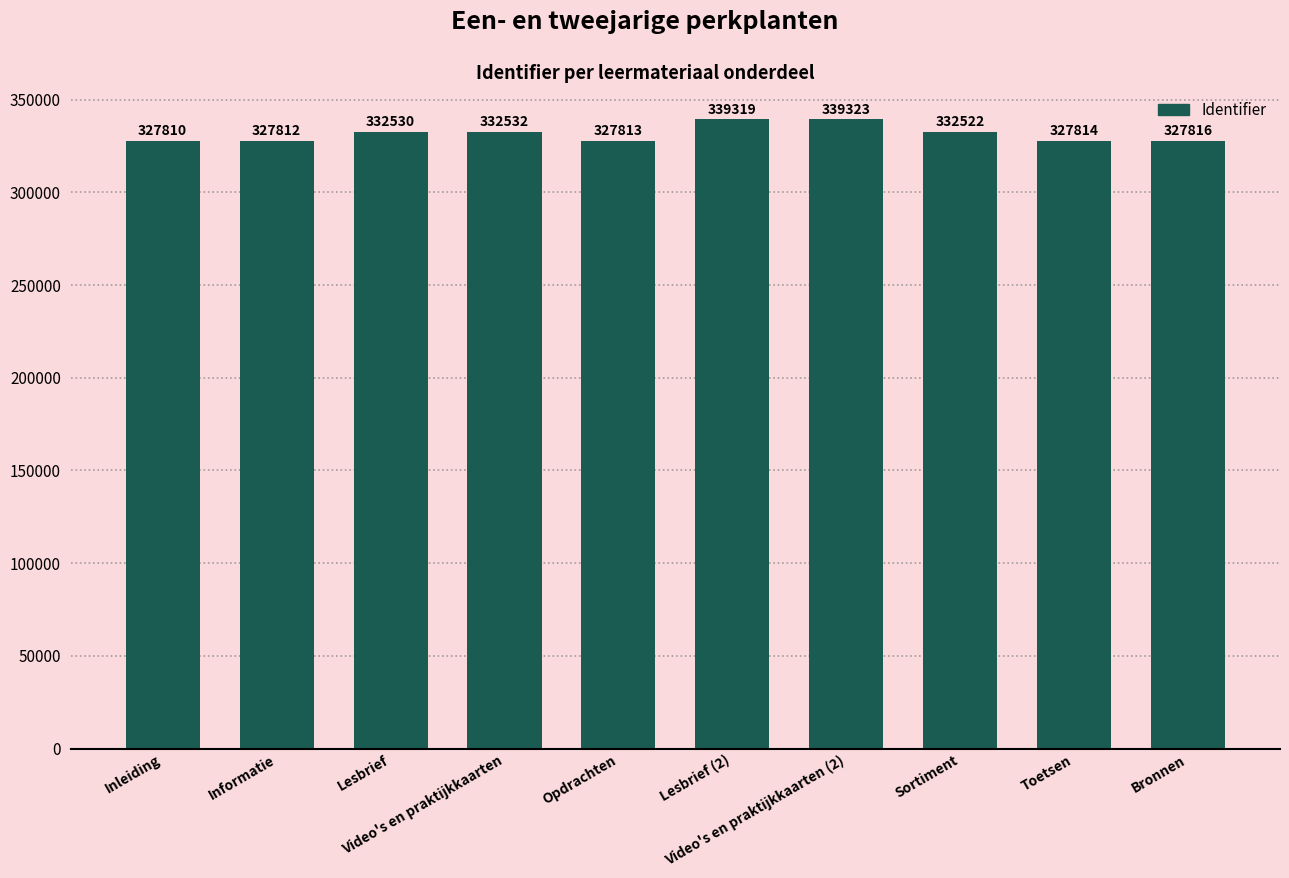

Where is the data nearest to the value 333566?

Video's en praktijkkaarten